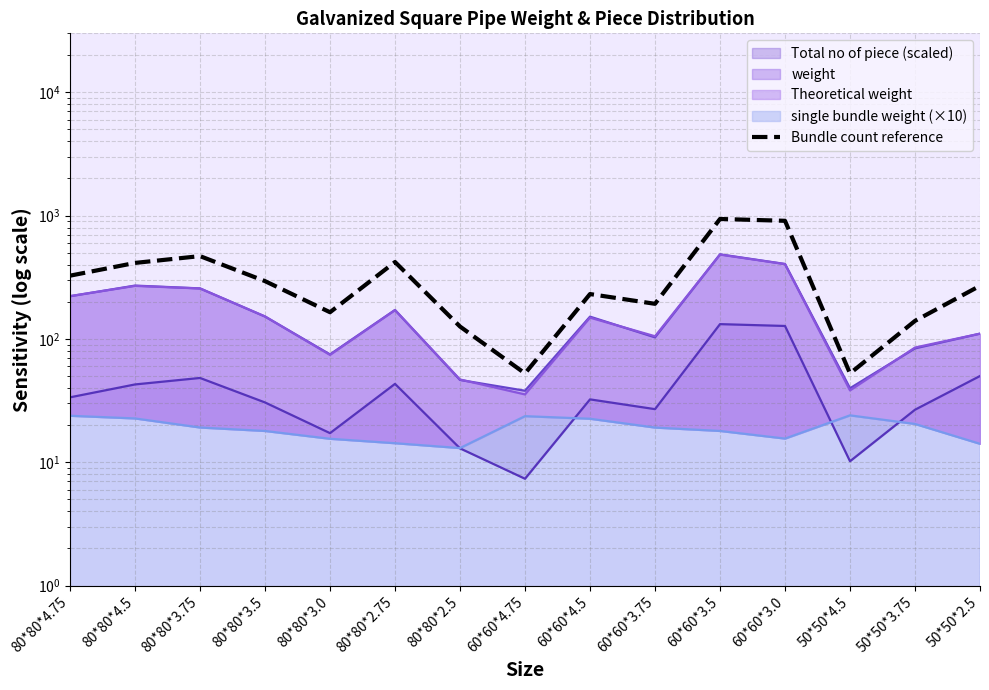

Which has a higher value, 60*60*3.5 or 50*50*3.75?

60*60*3.5